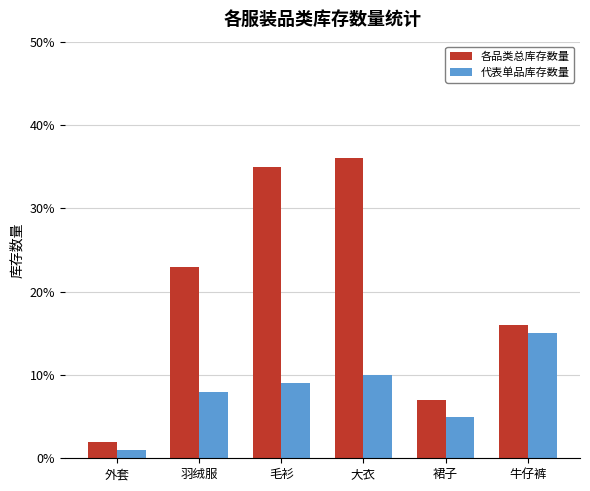

At how many categories does at least one series exceed 1?

6